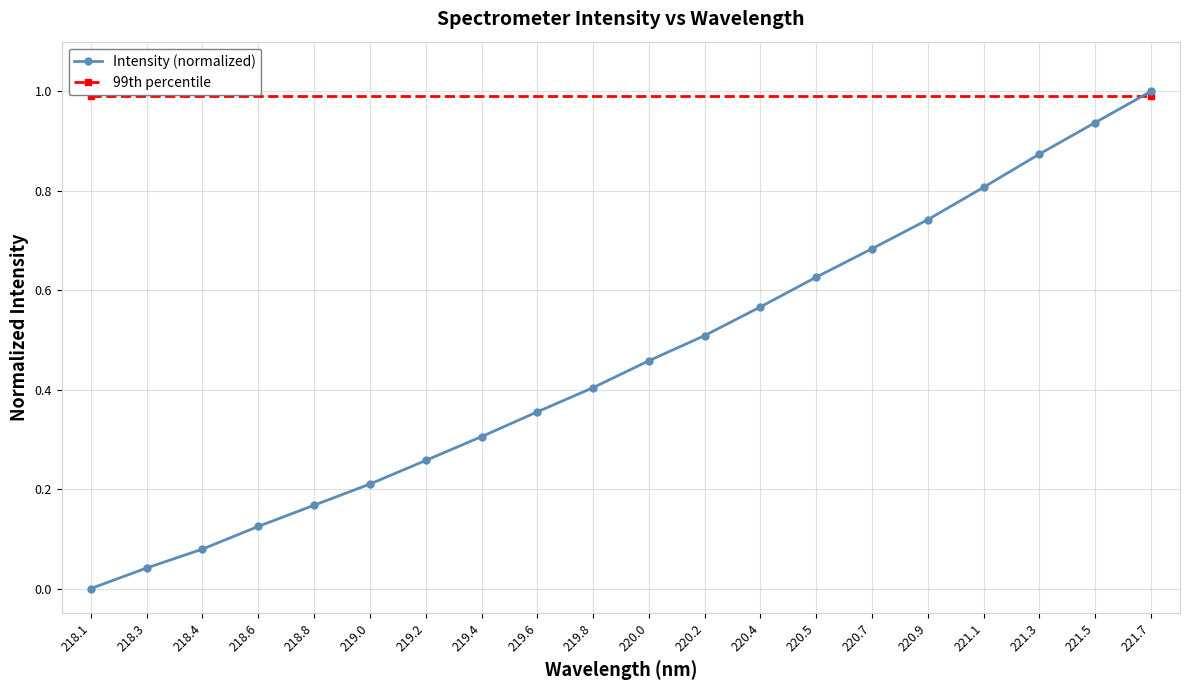

How many values are above zero?

19